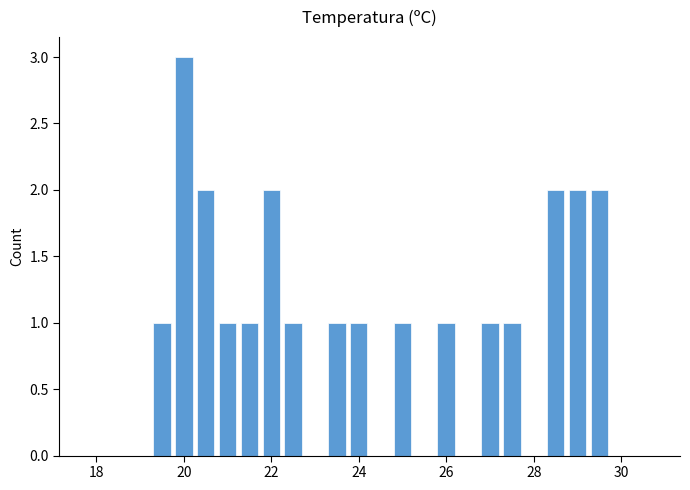

What is the maximum value shown in the chart?

3